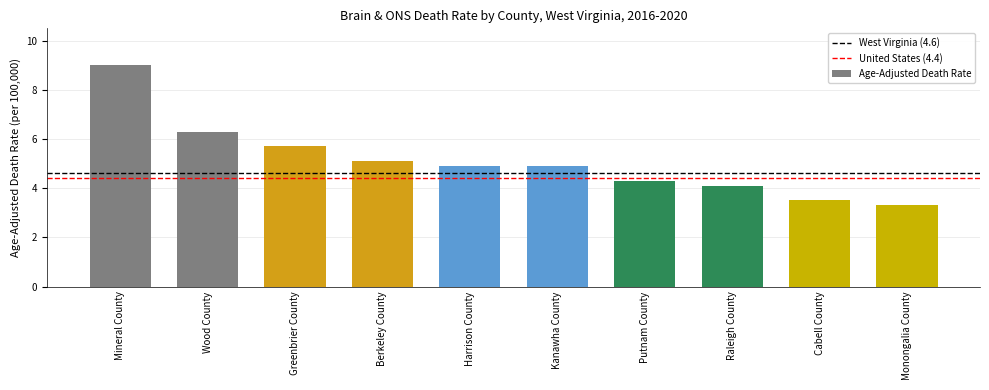

Which category has the highest value across all series?

Mineral County